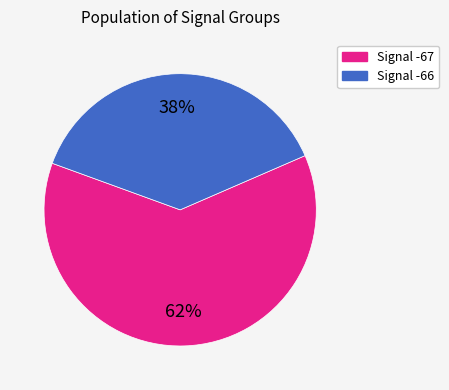

How many segments does this pie chart have?

2